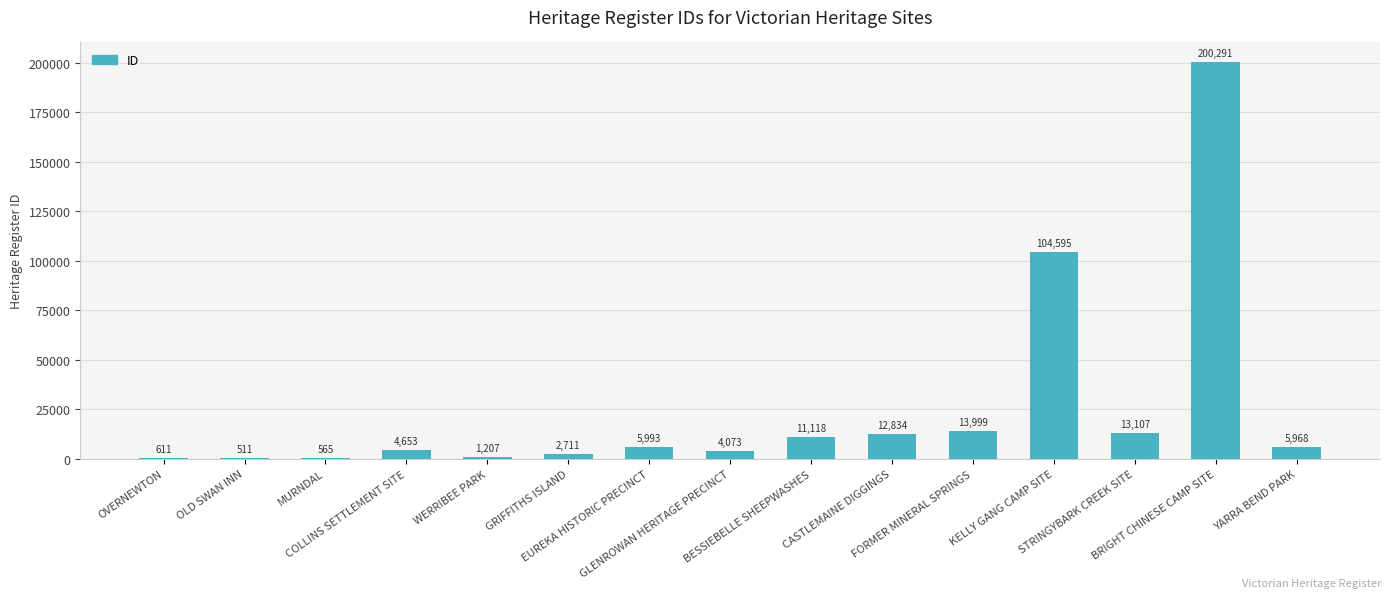

Reading right to left, transcribe all the data shown in this chart.

5968	200291	13107	104595	13999	12834	11118	4073	5993	2711	1207	4653	565	511	611